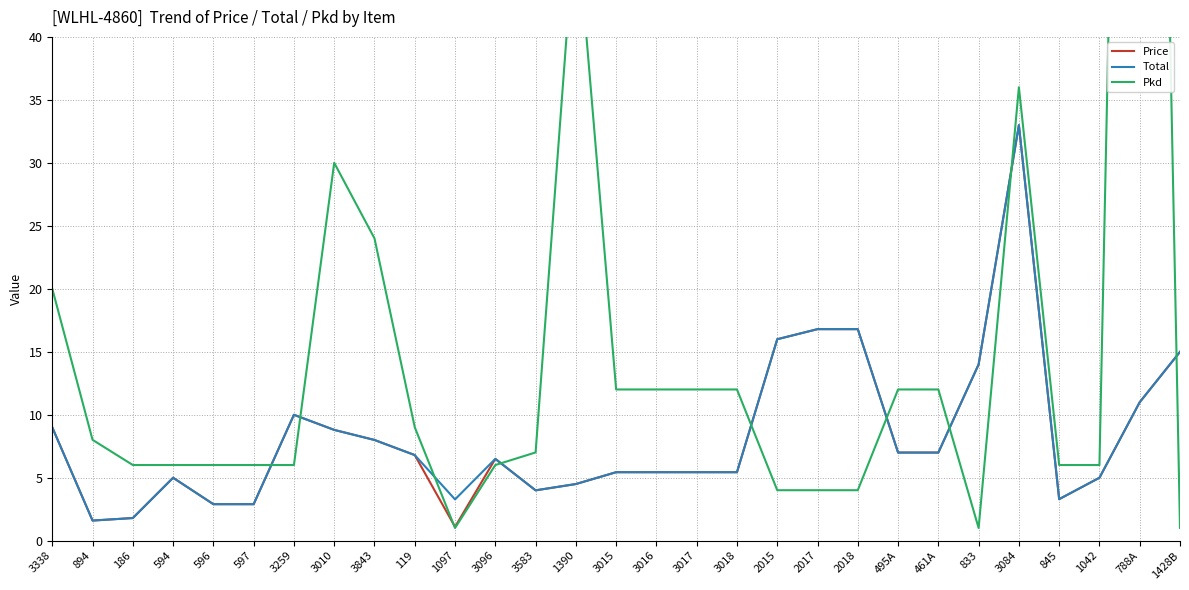

List the labels in order of Price value, smallest first.

1097, 894, 186, 596, 597, 845, 3583, 1390, 594, 1042, 3015, 3016, 3017, 3018, 3096, 119, 495A, 461A, 3843, 3010, 3338, 3259, 788A, 833, 1428B, 2015, 2017, 2018, 3084